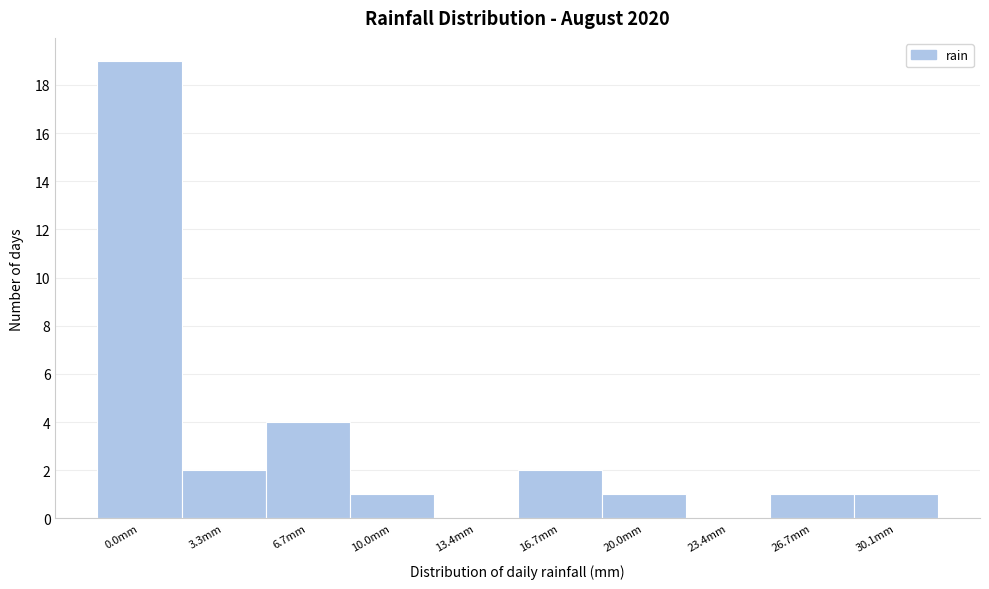

Reading right to left, transcribe all the data shown in this chart.

30.1mm=1	26.7mm=1	23.4mm=0	20.0mm=1	16.7mm=2	13.4mm=0	10.0mm=1	6.7mm=4	3.3mm=2	0.0mm=19